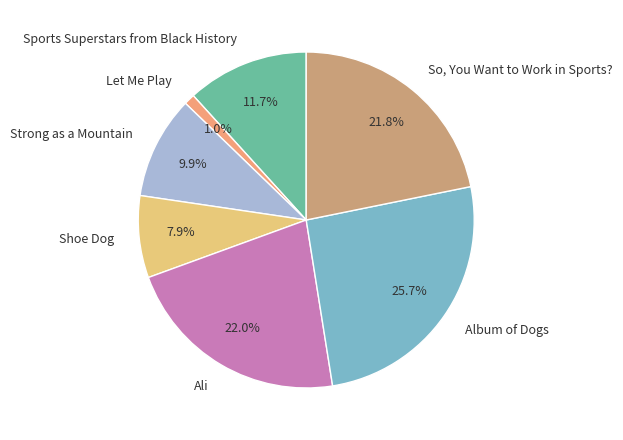

How many segments does this pie chart have?

7